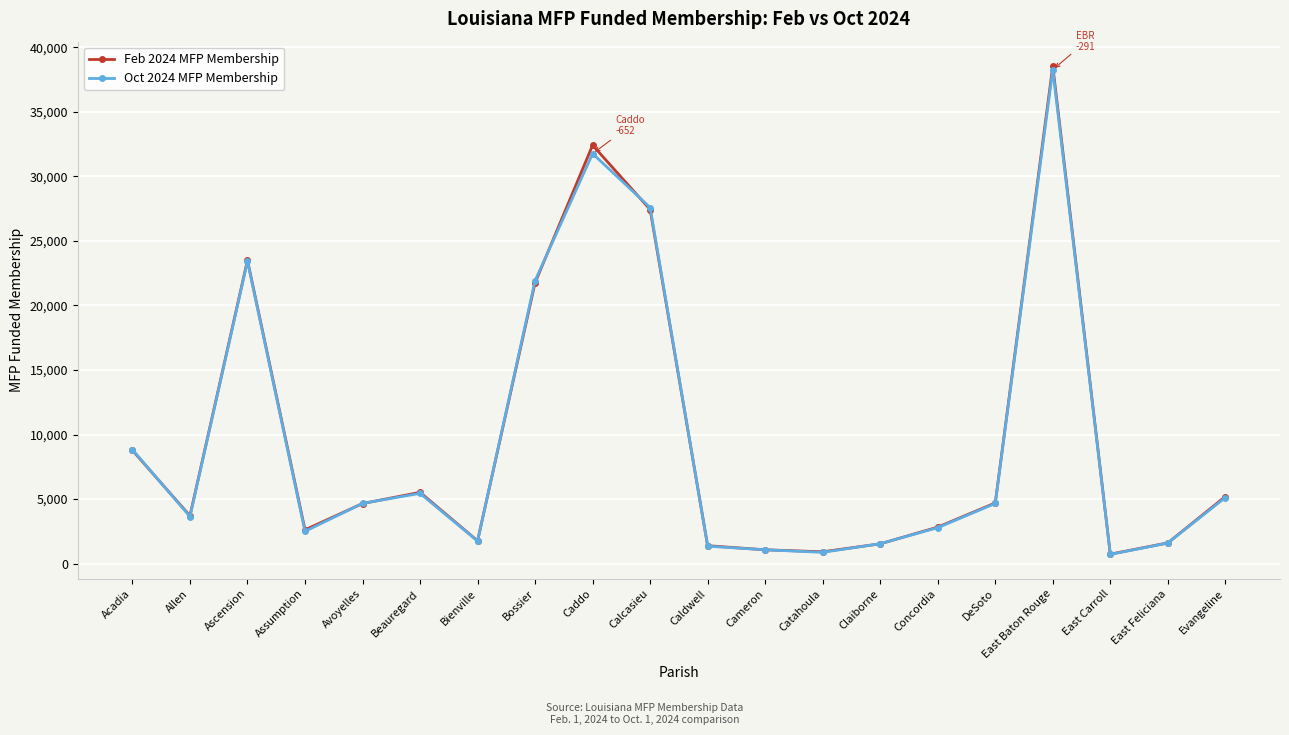

What is the approximate value of Feb 2024 MFP Membership at Claiborne, to the nearest 10?

1530